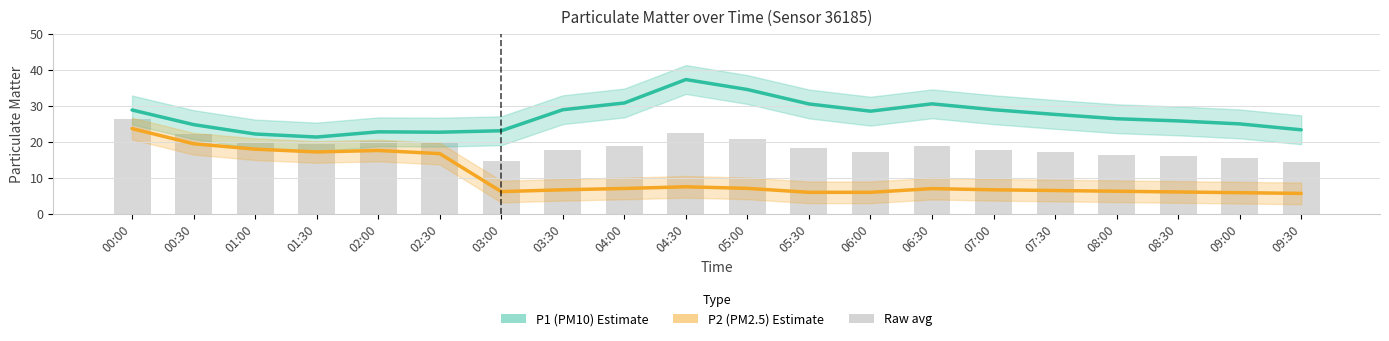

What is the total value across all series at 06:30?

56.3